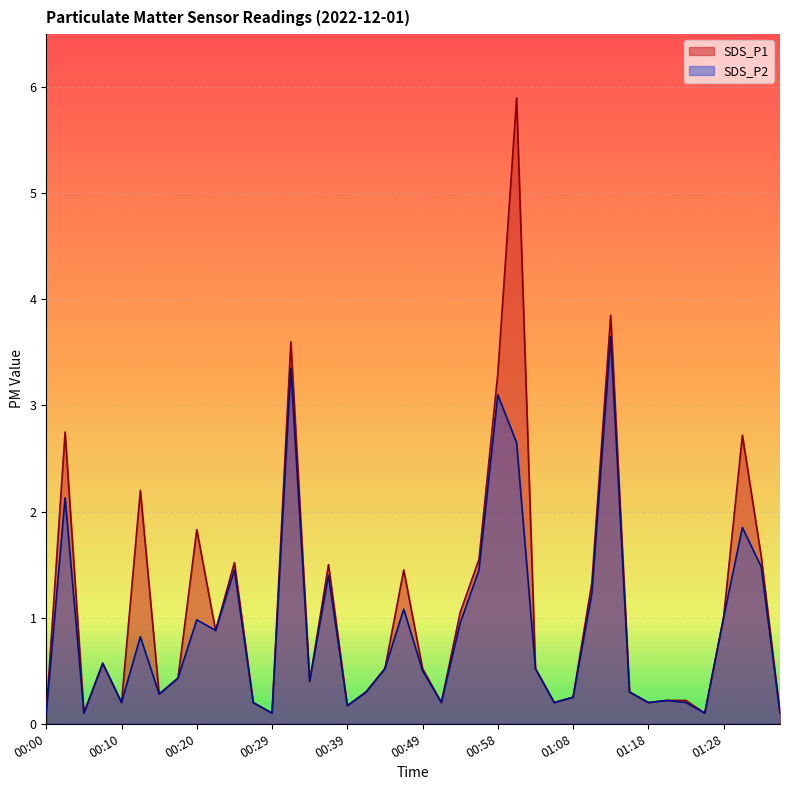

At which label is SDS_P2 closest to 1?

01:28